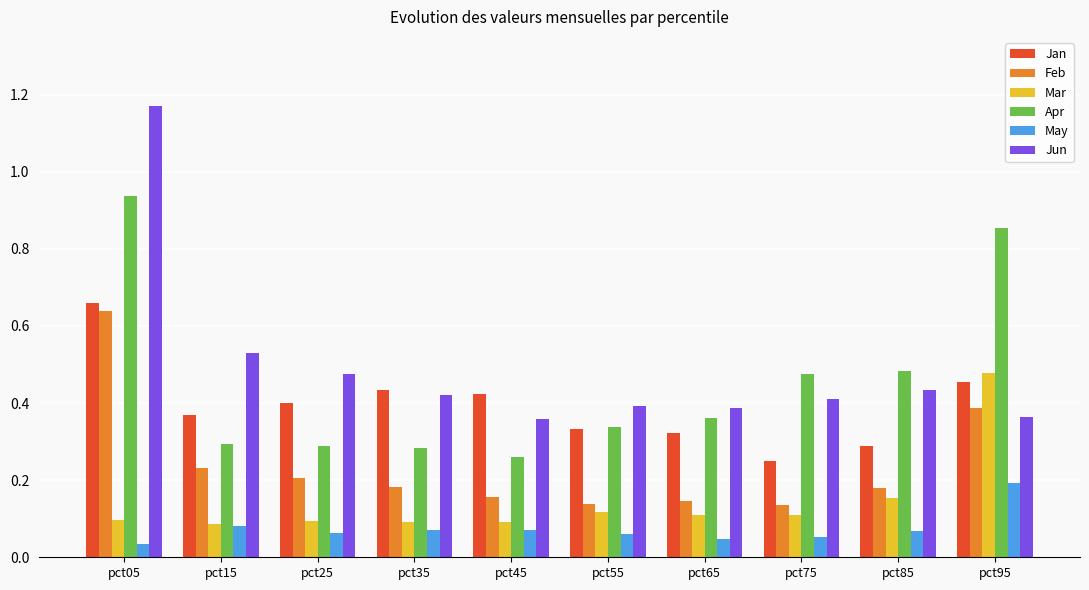

How many bars are there in each group?

6